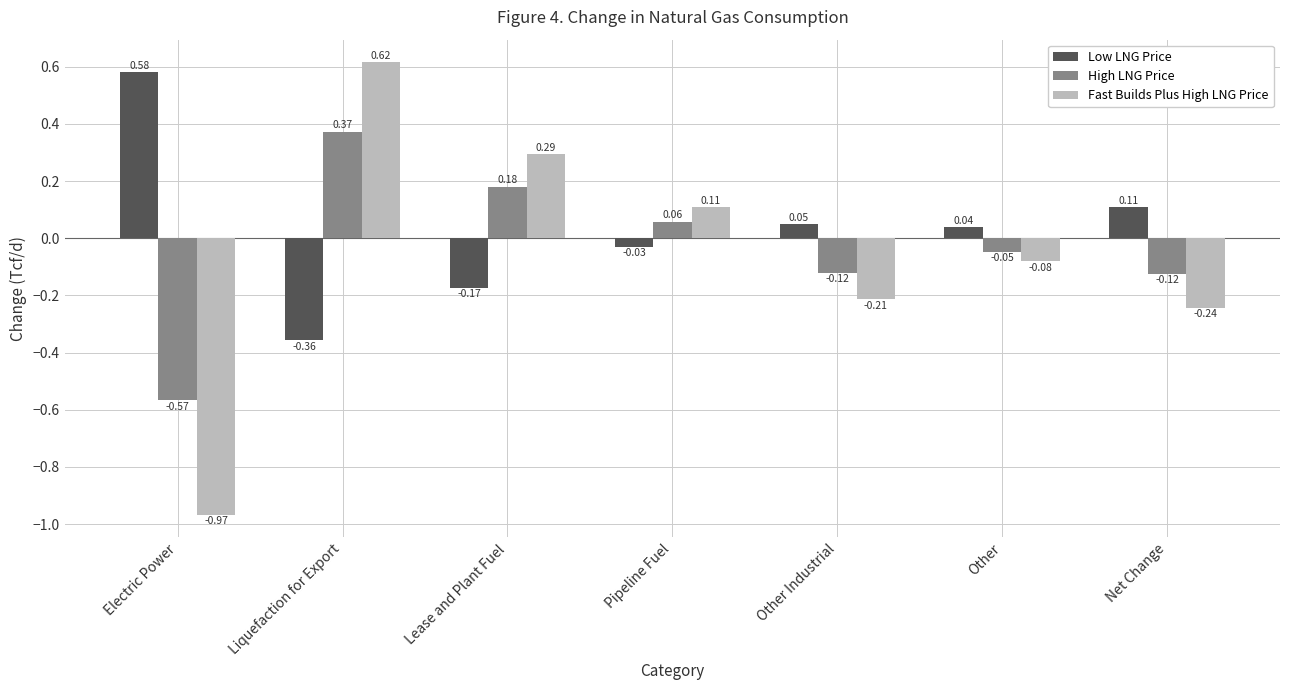

True or false: High LNG Price has a value of 0.0 at Pipeline Fuel.

False